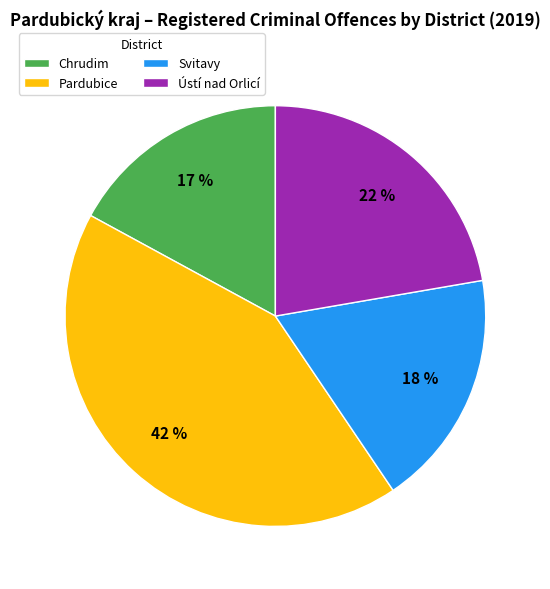

Combined, do Chrudim and Svitavy account for over 50%?

No